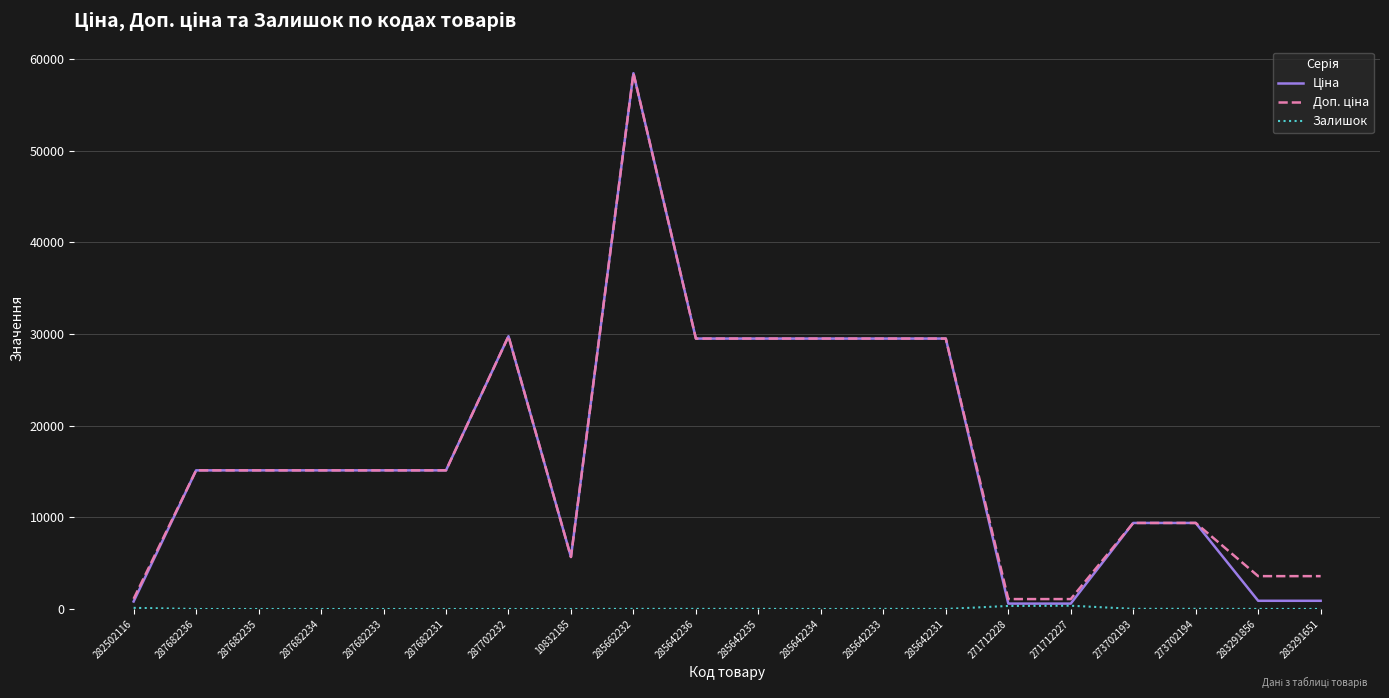

What is the maximum value shown in the chart?

58426.5